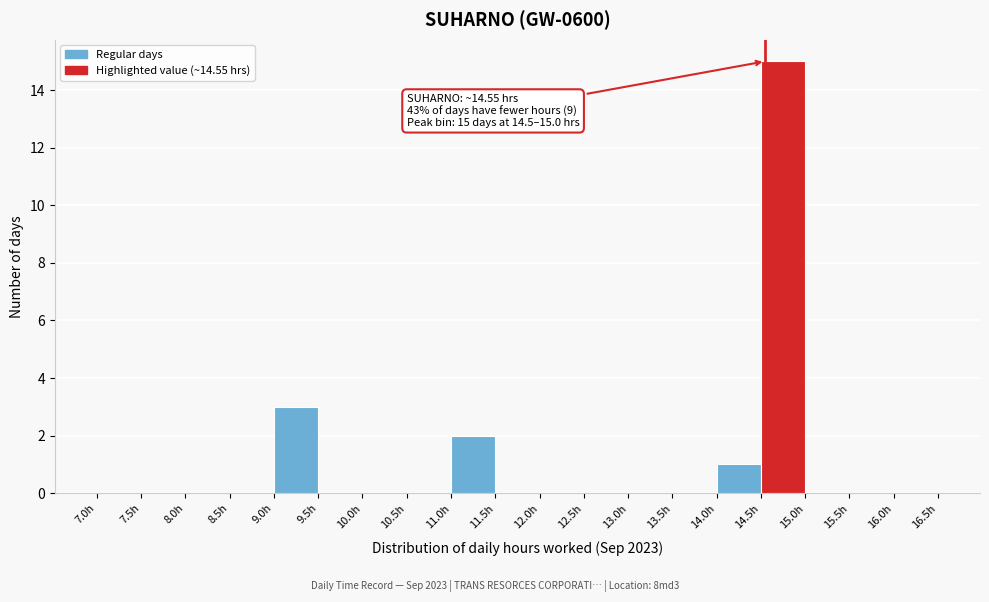

Over which range of the x-axis is the bar tallest?

14.5 to 15.0